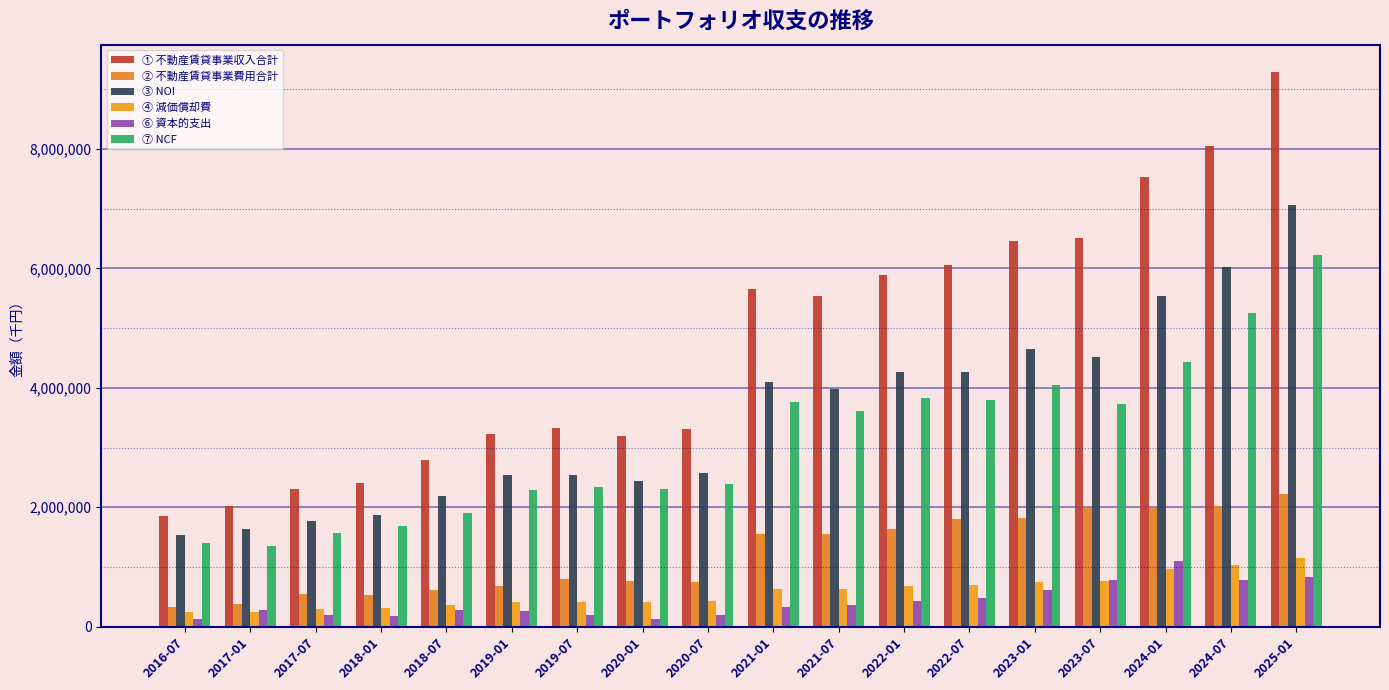

What is the total value across all series at 2017-01?

5916011